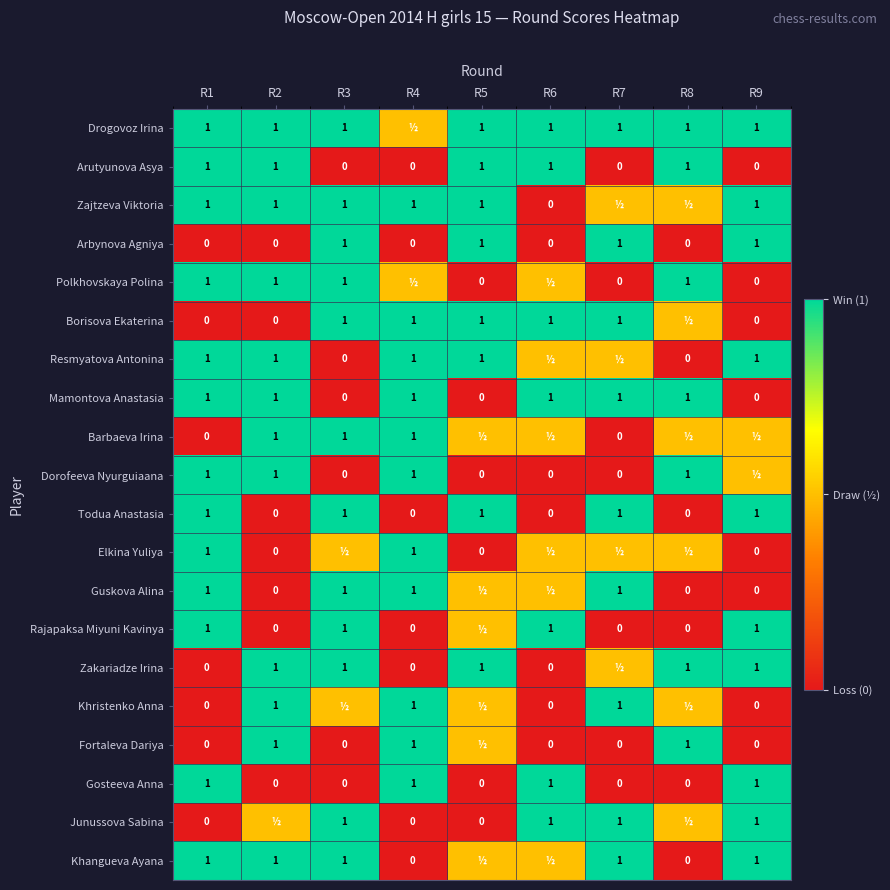

What is the maximum value for Todua Anastasia?

1.0